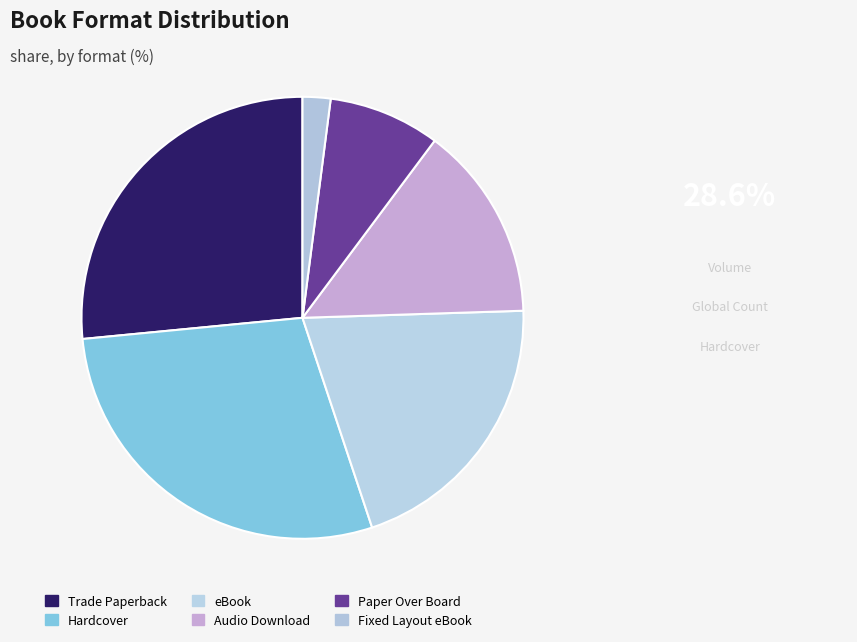

To the nearest percent, what is the difference between the largest and smallest slice percentages?

27%